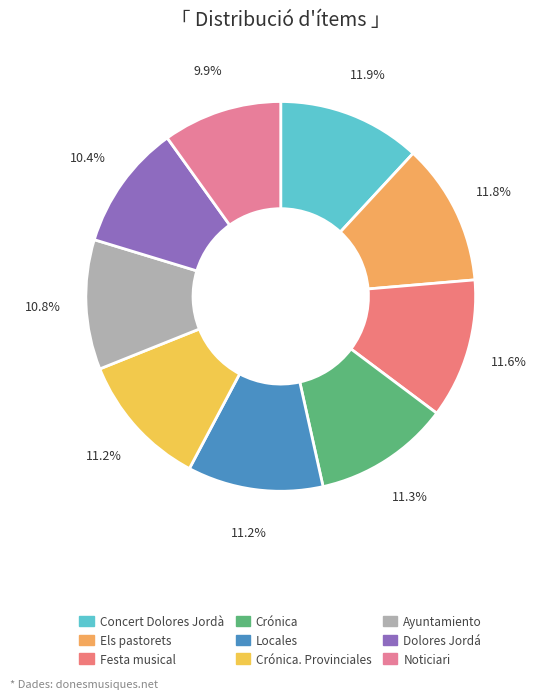

Is there a majority slice in this chart?

No